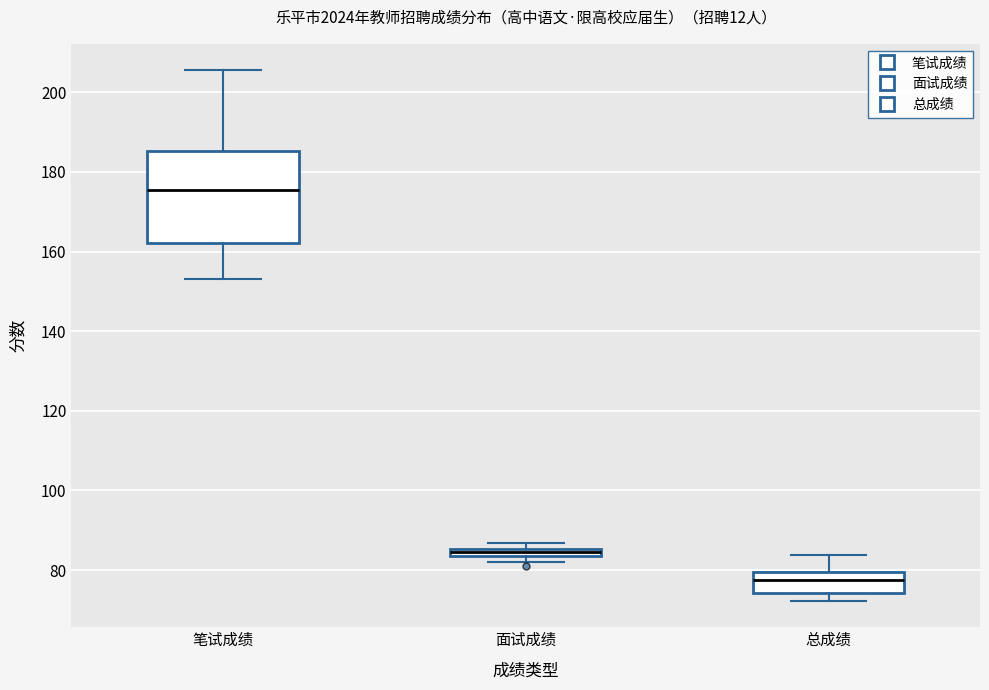

Which box's median line is the lowest?

总成绩